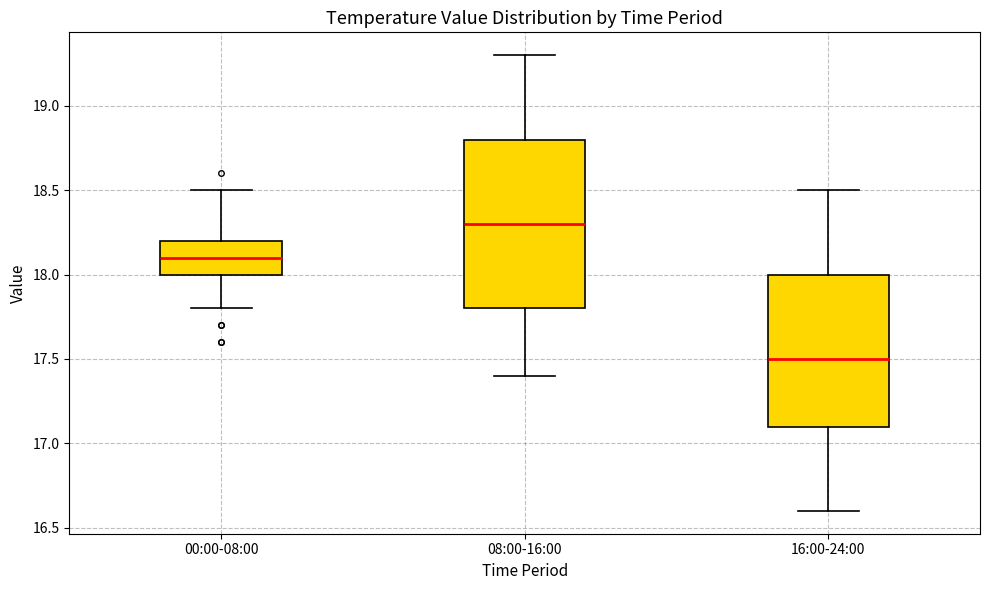

Which box has the lowest median line?

16:00-24:00